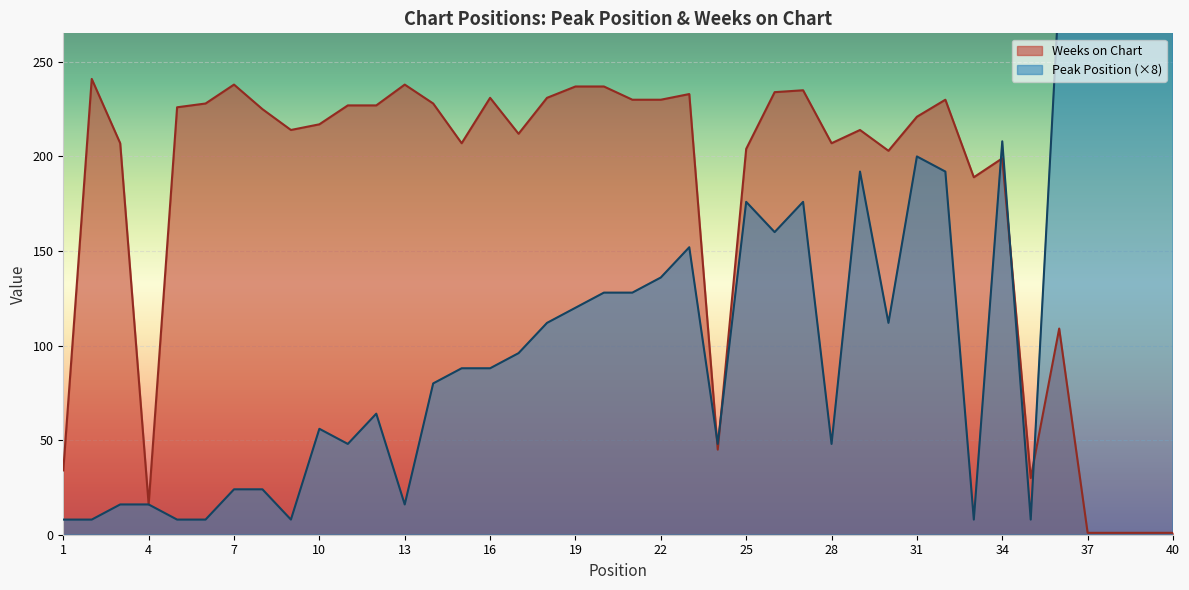

At which category is the sum across all series the highest?

32